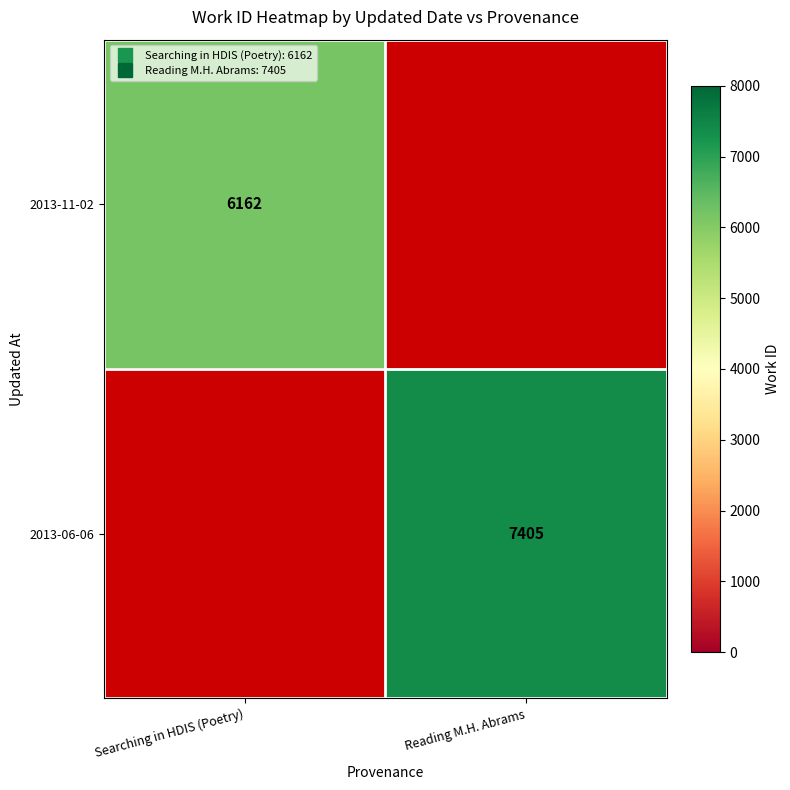

How many positive values does the 2013-06-06 series have?

1